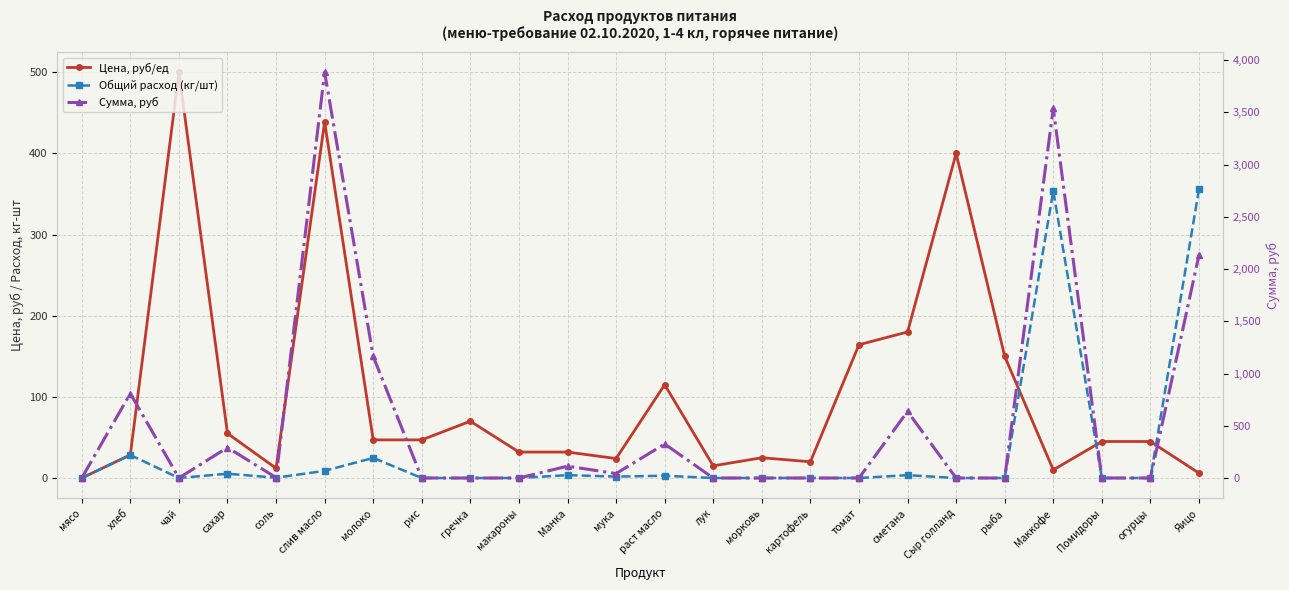

What is the spread (max minus min) of values at огурцы?

45.0